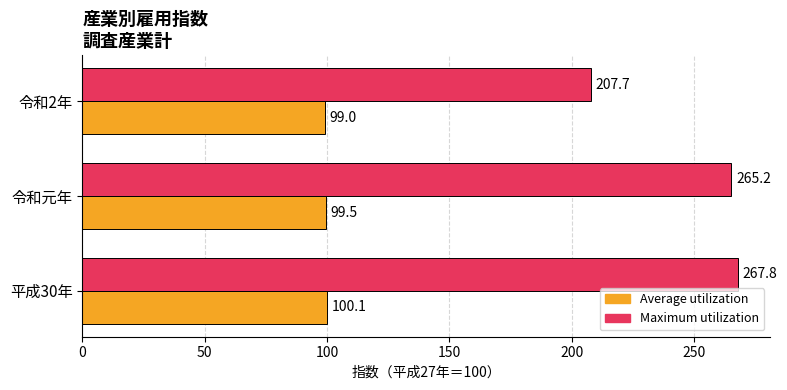

Where is Maximum utilization nearest to the value 237?

令和元年